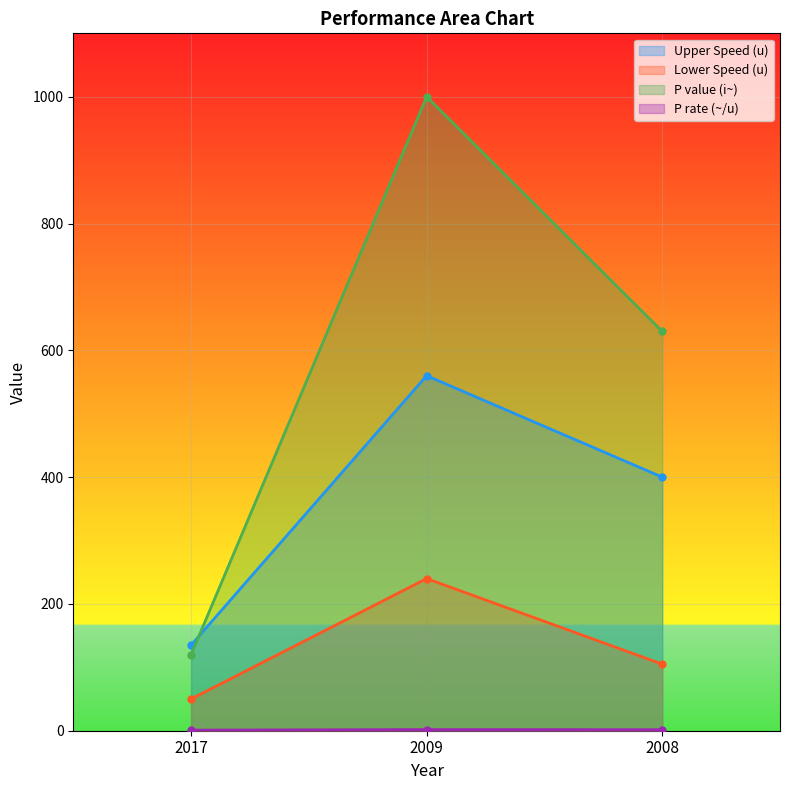

Which category has the highest value in the P rate (~/u) series?

2009